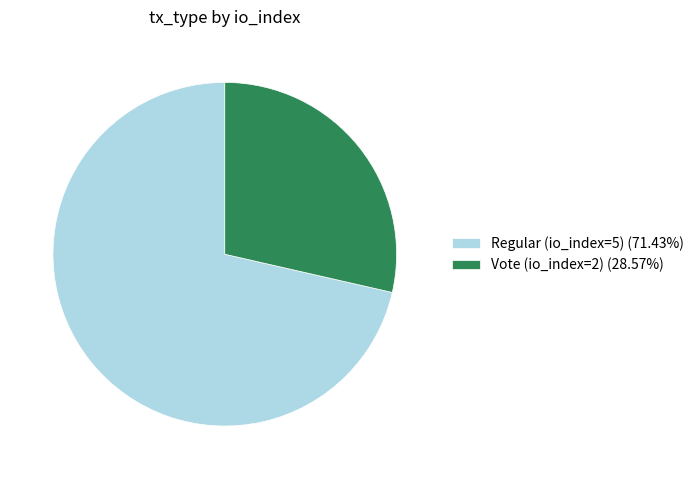

Which slice is the smallest?

Vote (io_index=2)